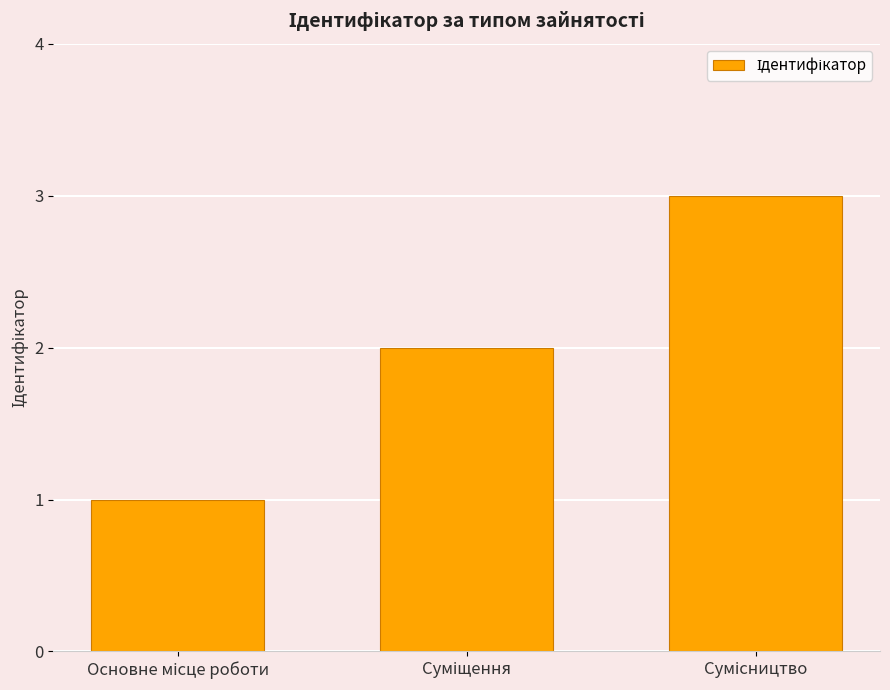

What is the sum of all values?

6